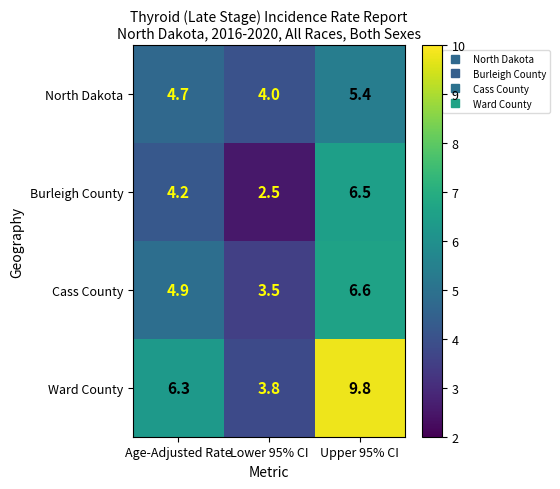

At which category does the chart reach its minimum across all series?

Lower 95% CI